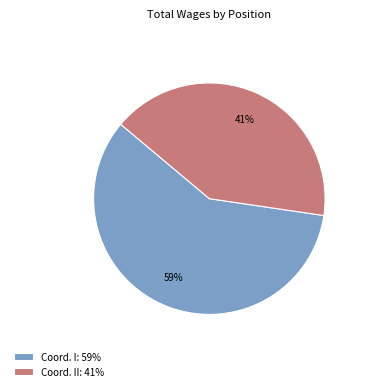

The Coord. II: 41% slice represents 41% of the pie. True or false?

True